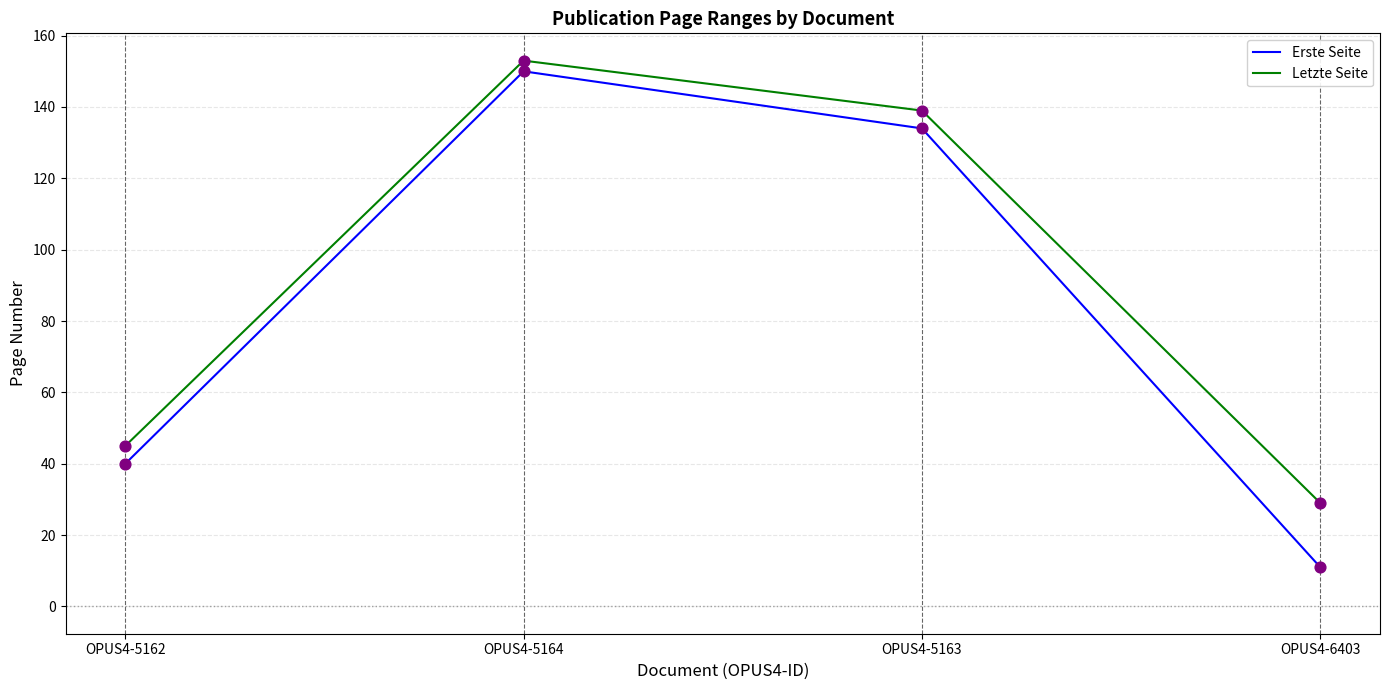

What is the spread (max minus min) of values at OPUS4-5162?

5